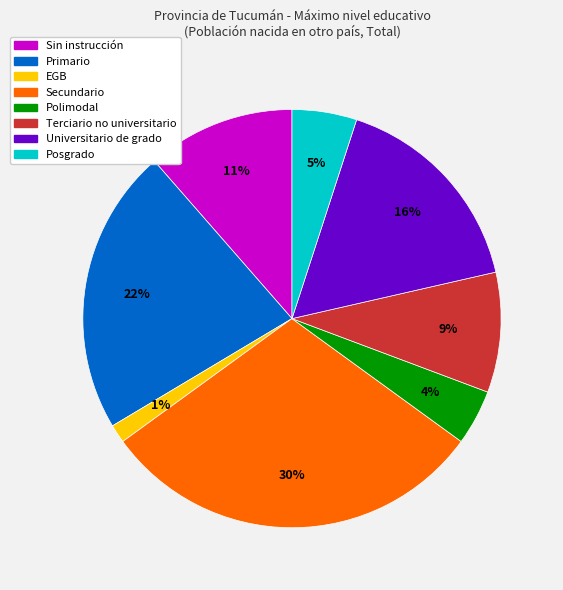

To the nearest percent, what is the average slice percentage?

12%